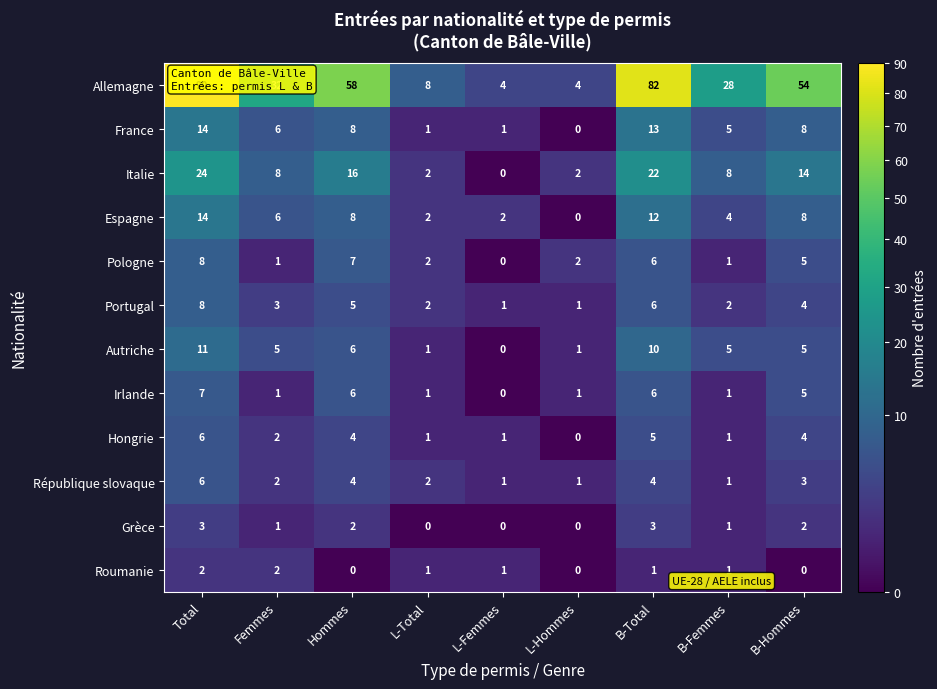

The Pologne series shows 3 at L-Total. True or false?

False